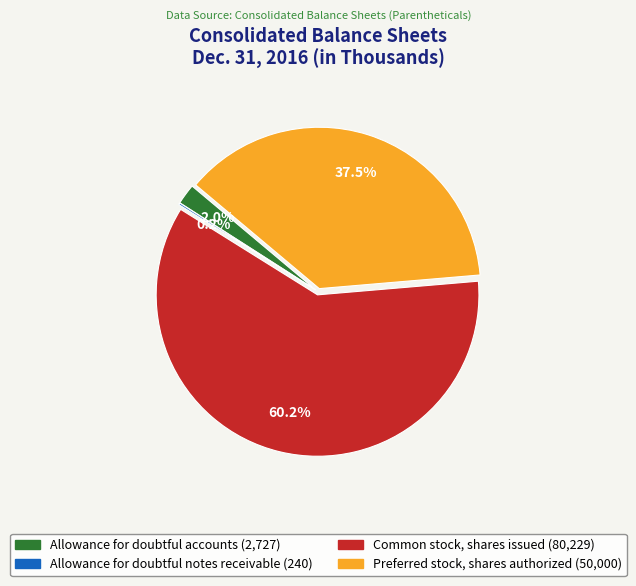

Is there a majority slice in this chart?

Yes